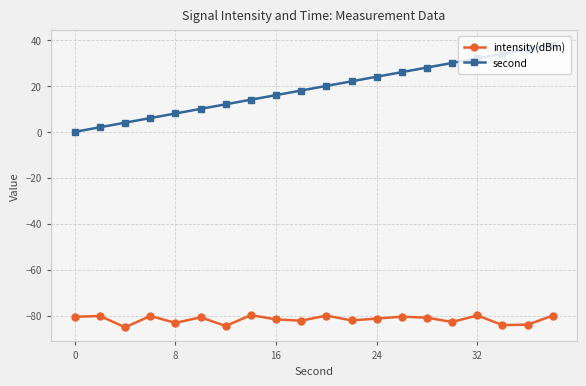

What is the sum of all second values?

380.0